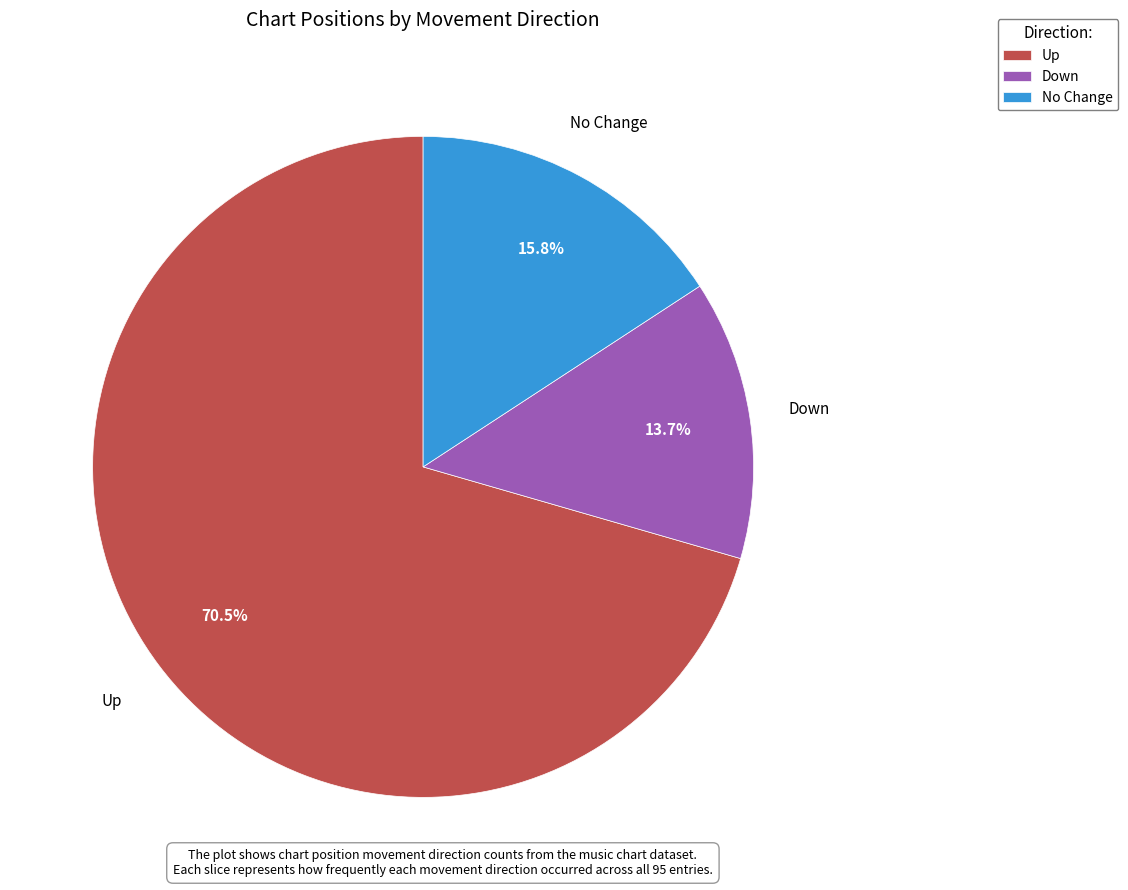

What is the ratio of the value at Up to the value at No Change?

4.5